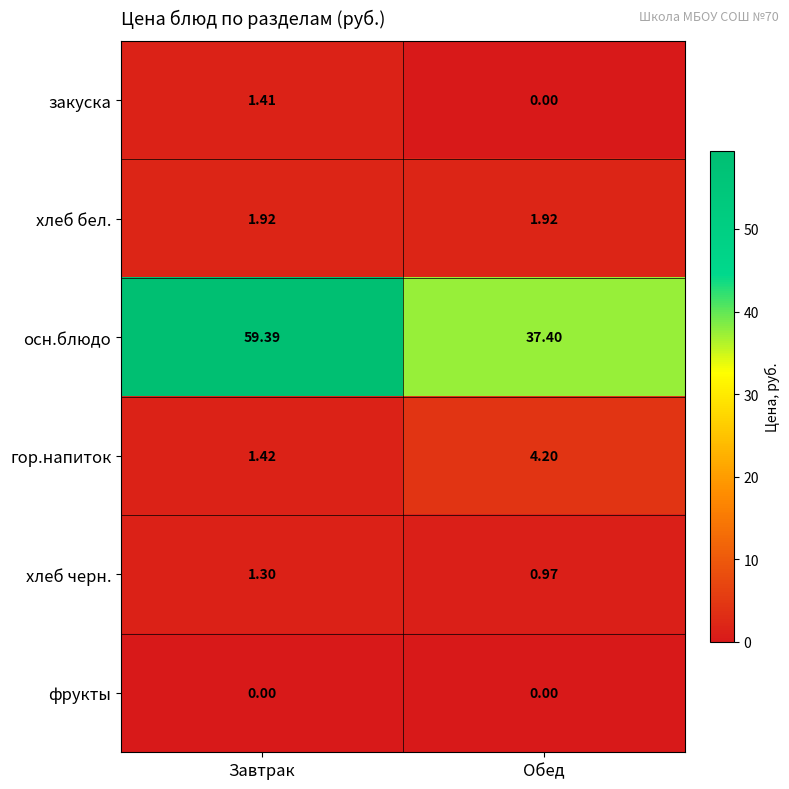

Which series has the widest spread of values?

осн.блюдо